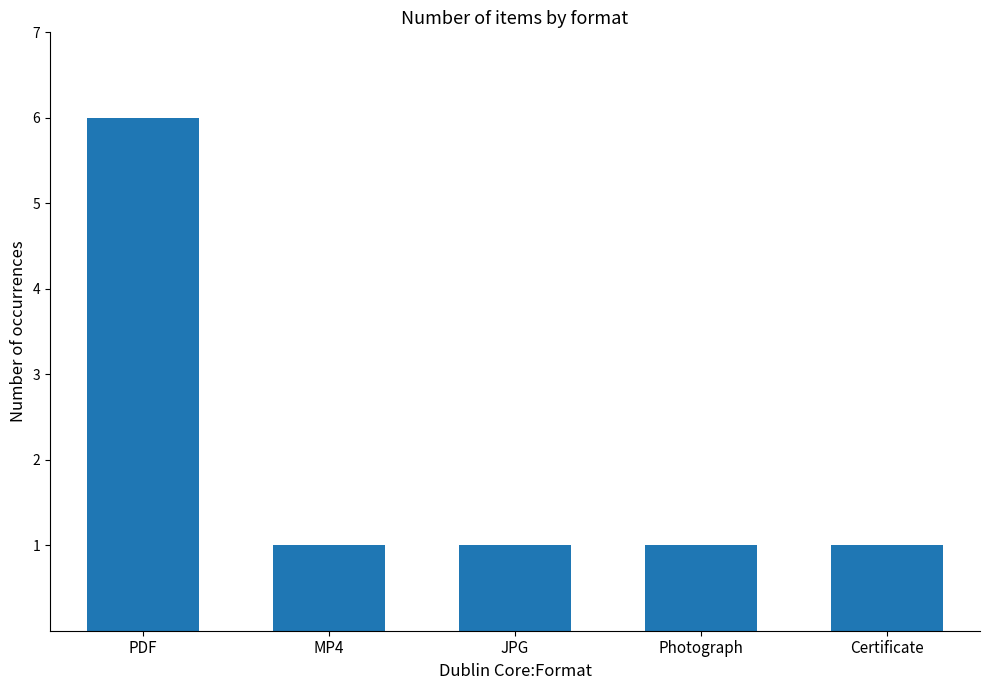

The chart shows a value of 2 at JPG. True or false?

False